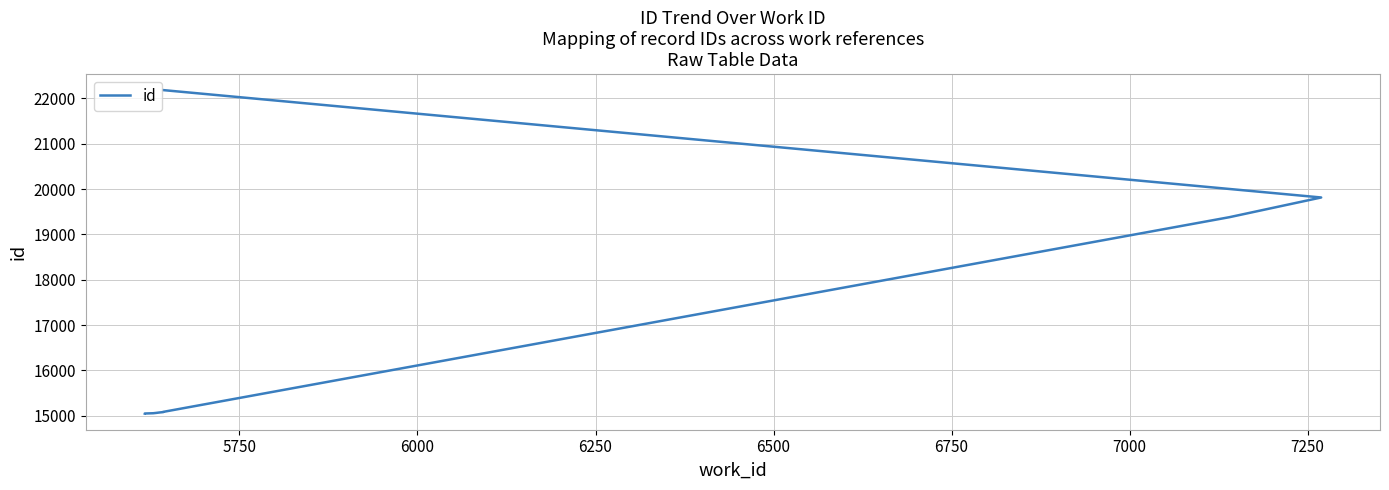

Is it true that the value at 6250 is 7841?

False